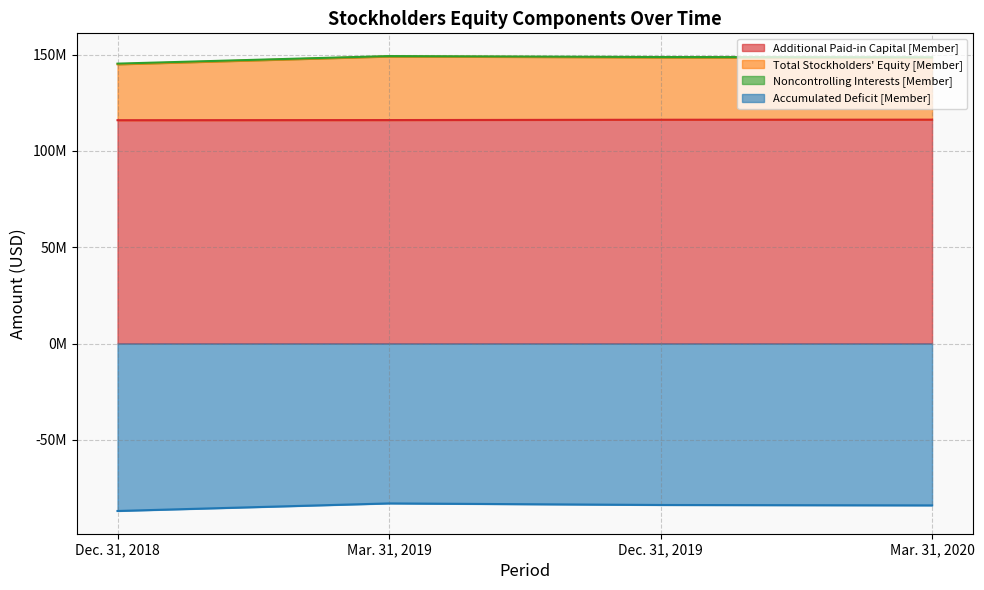

What is the difference between the maximum and minimum values in the Total Stockholders' Equity [Member] series?

3923000